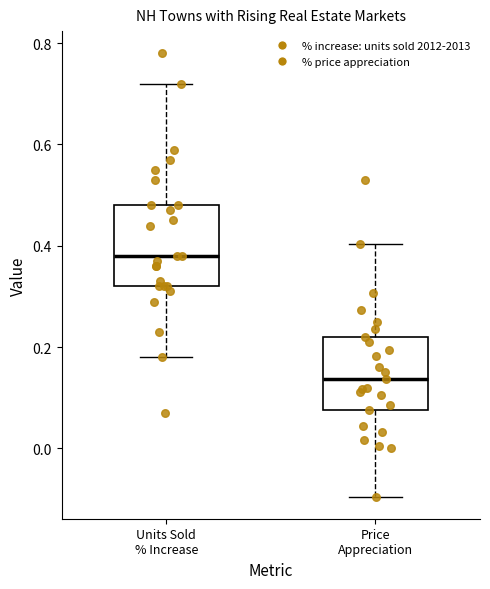

Where is the upper edge of the box for Price Appreciation on the y-axis? The values are not printed on the chart, so give them approximately, as read against the axis.

0.22